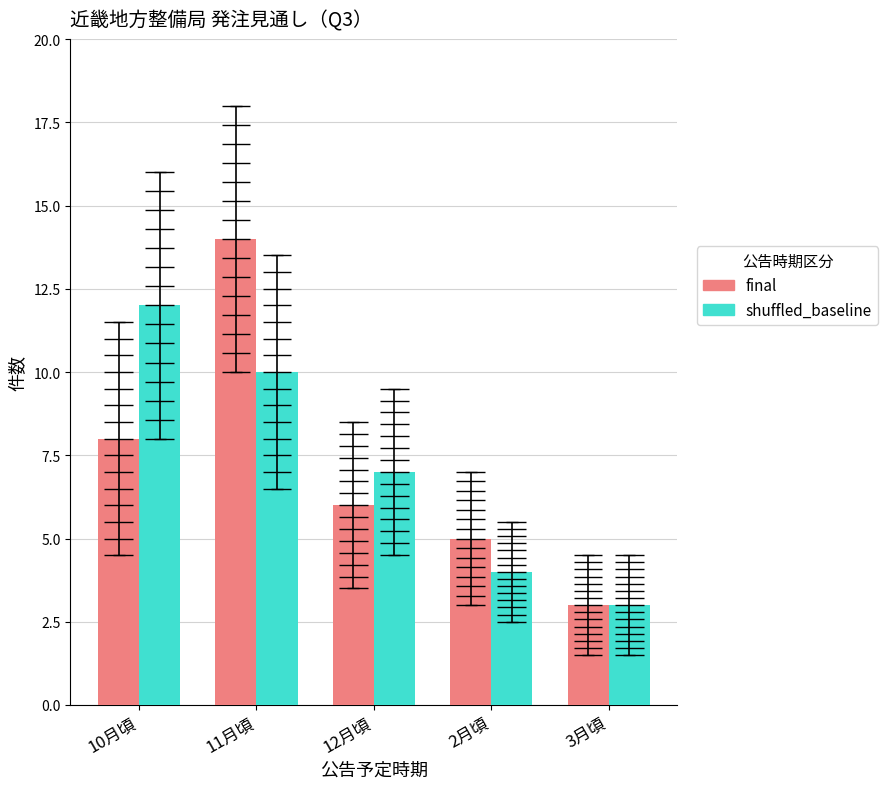

At how many categories does at least one series exceed 4?

4